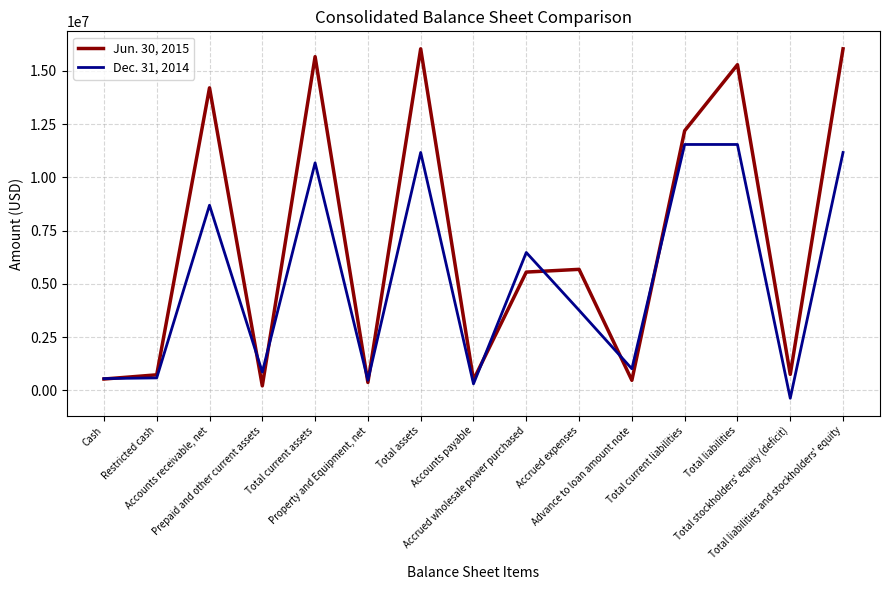

What is the difference between the maximum and minimum values in the Dec. 31, 2014 series?

11913320